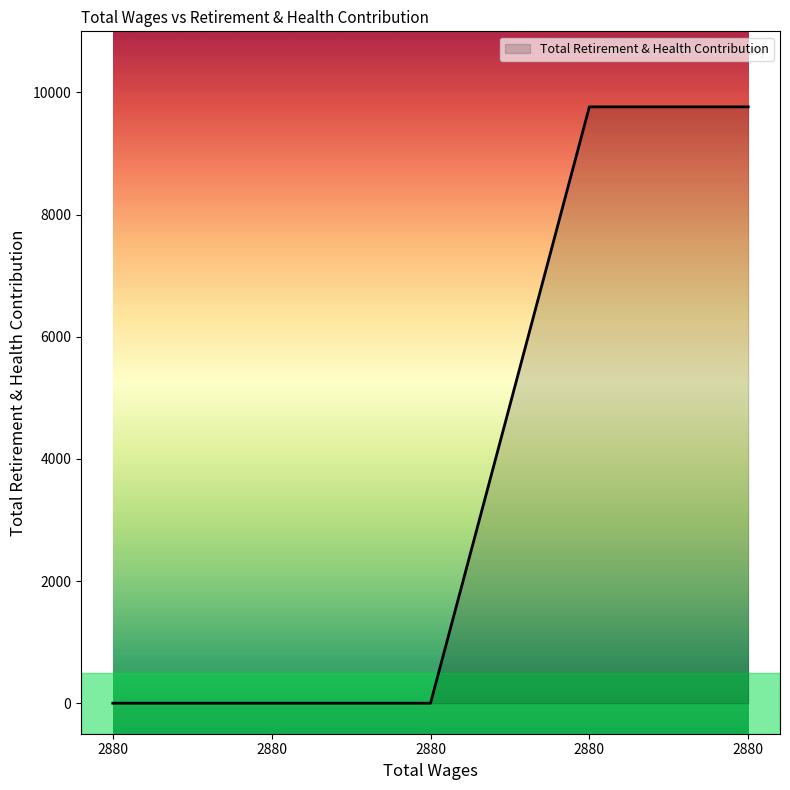

List the labels in order of value, largest first.

2880.0, 2880.0, 2880.0, 2880.0, 2880.0